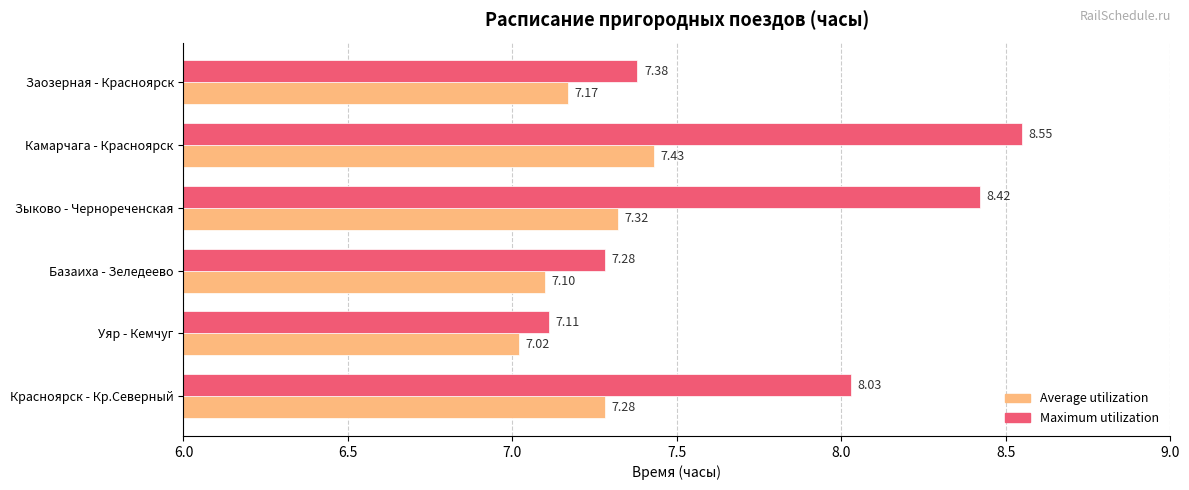

Rank the categories by Maximum utilization value from lowest to highest.

Уяр - Кемчуг, Базаиха - Зеледеево, Заозерная - Красноярск, Красноярск - Кр.Северный, Зыково - Чернореченская, Камарчага - Красноярск